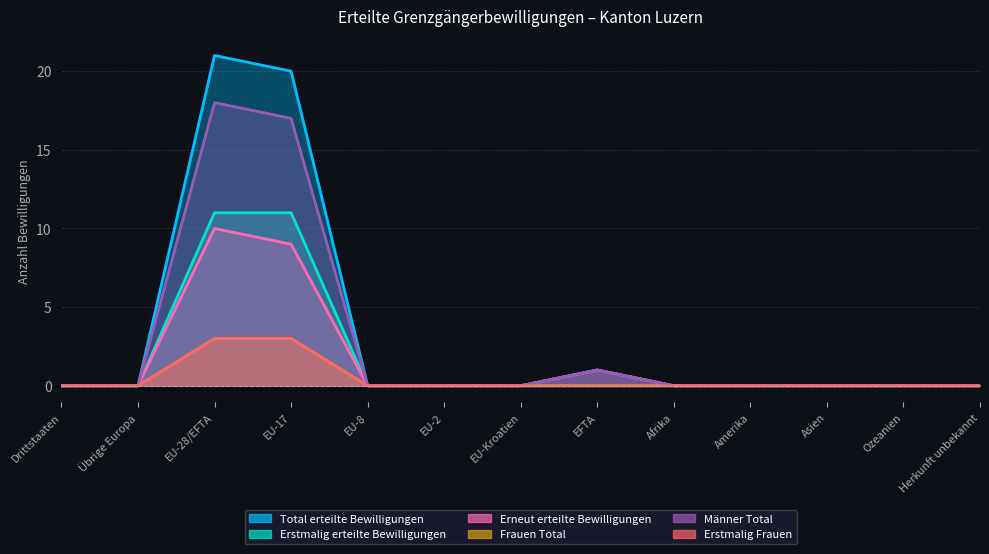

How many lines are shown in the chart?

6